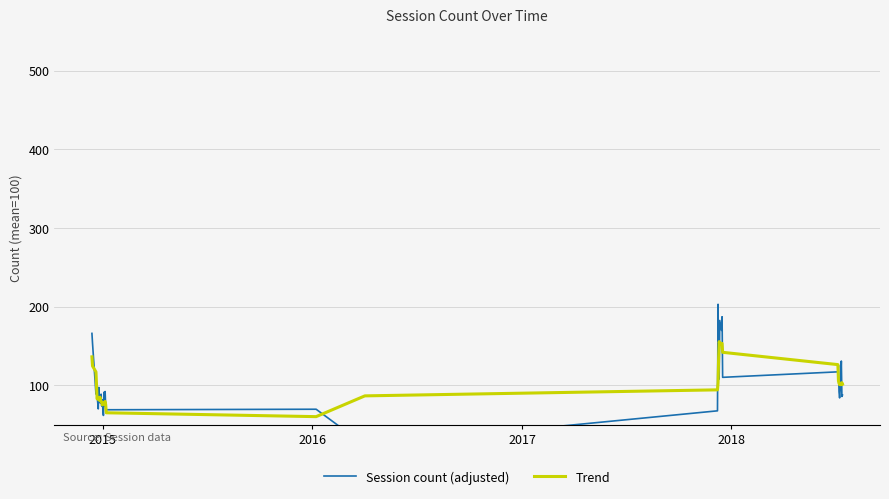

Is this an area chart (filled region under the line)?

No